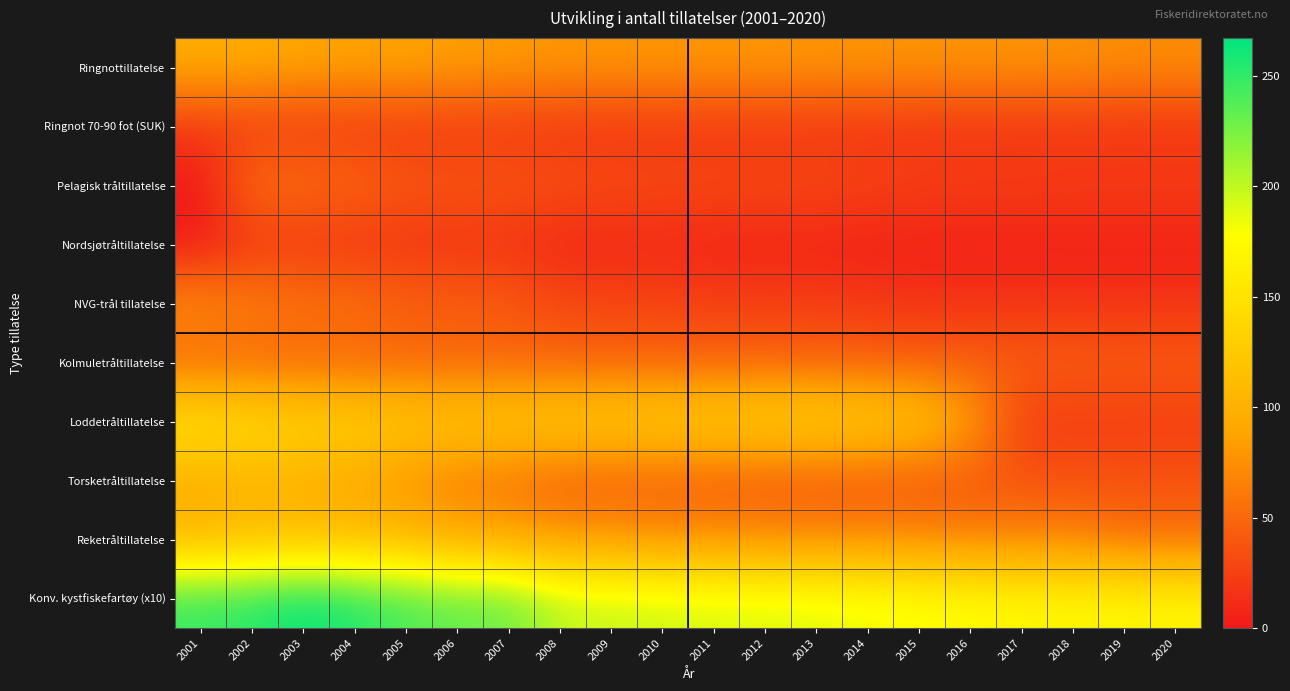

Reading left to right, list all the values displayed in this chart.

Ringnottillatelse: 2001=95	2002=95	2003=90	2004=89	2005=89	2006=85	2007=83	2008=80	2009=80	2010=80	2011=80	2012=80	2013=79	2014=79	2015=78	2016=78	2017=78	2018=77	2019=74	2020=74
Ringnot 70-90 fot (SUK): 2001=20	2002=20	2003=20	2004=20	2005=20	2006=19	2007=19	2008=17	2009=17	2010=17	2011=17	2012=17	2013=17	2014=16	2015=16	2016=16	2017=16	2018=16	2019=16	2020=16
Pelagisk tråltillatelse: 2001=0	2002=58	2003=54	2004=52	2005=41	2006=40	2007=40	2008=36	2009=34	2010=33	2011=33	2012=32	2013=32	2014=28	2015=26	2016=25	2017=25	2018=24	2019=24	2020=24
Nordsjøtråltillatelse: 2001=0	2002=18	2003=18	2004=17	2005=17	2006=17	2007=15	2008=8	2009=8	2010=8	2011=6	2012=6	2013=5	2014=5	2015=4	2016=4	2017=4	2018=4	2019=4	2020=4
NVG-trål tillatelse: 2001=76	2002=66	2003=59	2004=58	2005=46	2006=45	2007=43	2008=31	2009=29	2010=28	2011=25	2012=24	2013=24	2014=20	2015=17	2016=17	2017=17	2018=17	2019=17	2020=17
Kolmuletråltillatelse: 2001=46	2002=47	2003=47	2004=47	2005=47	2006=46	2007=46	2008=46	2009=46	2010=46	2011=46	2012=46	2013=45	2014=45	2015=44	2016=44	2017=44	2018=44	2019=43	2020=43
Loddetråltillatelse: 2001=155	2002=147	2003=138	2004=137	2005=128	2006=128	2007=128	2008=130	2009=131	2010=134	2011=134	2012=138	2013=139	2014=133	2015=124	2016=91	2017=23	2018=23	2019=23	2020=23
Torsketråltillatelse: 2001=96	2002=102	2003=98	2004=91	2005=75	2006=61	2007=55	2008=43	2009=42	2010=41	2011=40	2012=38	2013=37	2014=37	2015=37	2016=37	2017=36	2018=36	2019=36	2020=36
Reketråltillatelse: 2001=106	2002=112	2003=112	2004=111	2005=107	2006=95	2007=92	2008=81	2009=78	2010=75	2011=74	2012=71	2013=70	2014=70	2015=69	2016=66	2017=66	2018=66	2019=53	2020=53
Konv. kystfiskefartøy (x10): 2001=249	2002=254	2003=267	2004=257	2005=242	2006=234	2007=231	2008=202	2009=198	2010=196	2011=192	2012=191	2013=189	2014=185	2015=181	2016=177	2017=173	2018=172	2019=172	2020=170